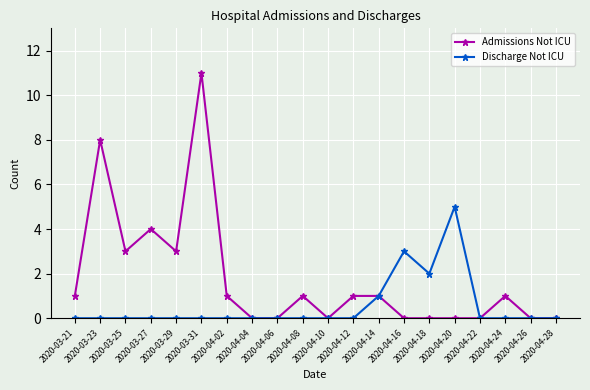

What is the difference between the maximum and second lowest values in the Discharge Not ICU series?

5